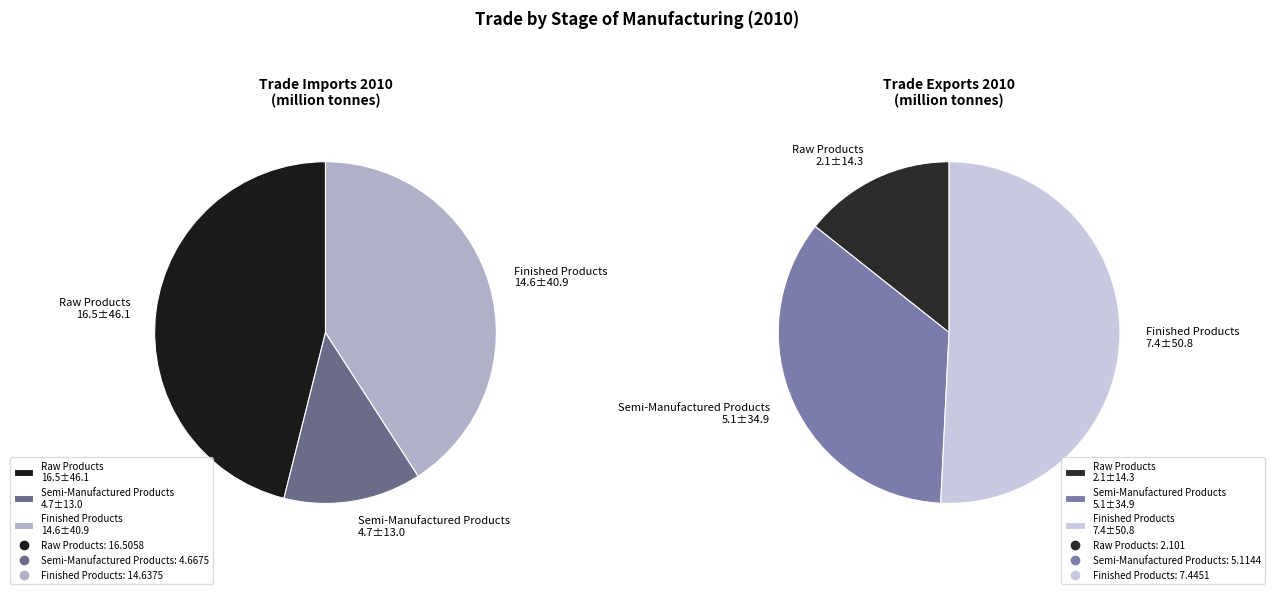

What percentage is NOT represented by Raw Products?

53.9%